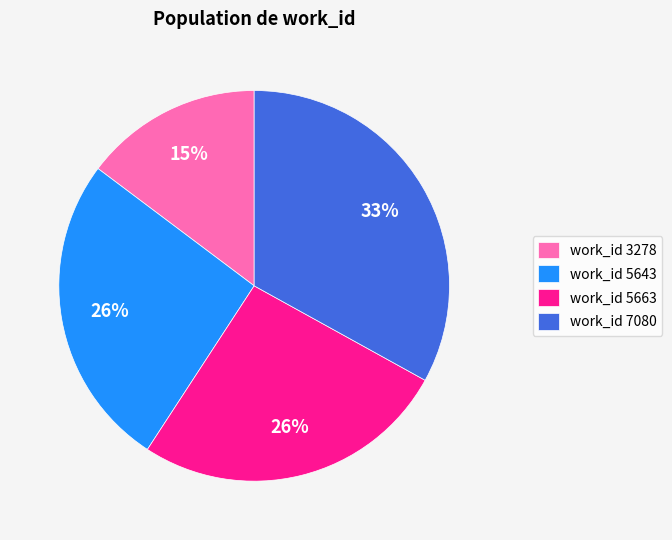

Is there a majority slice in this chart?

No